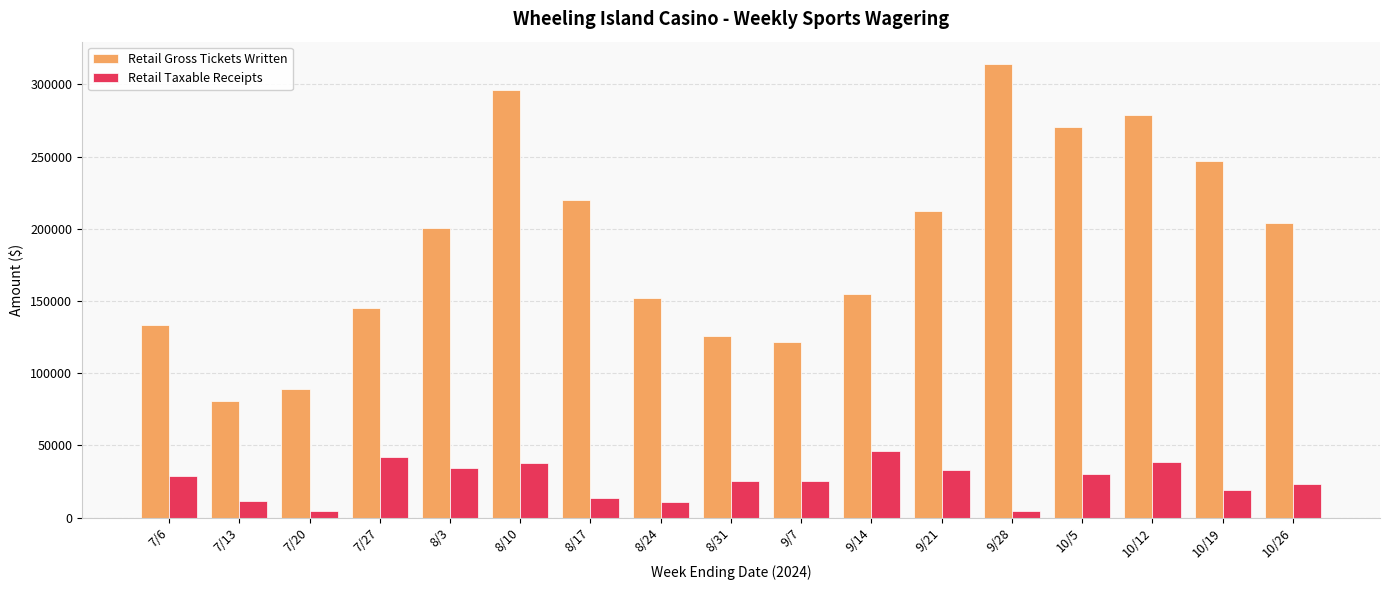

How many bars are there in each group?

2